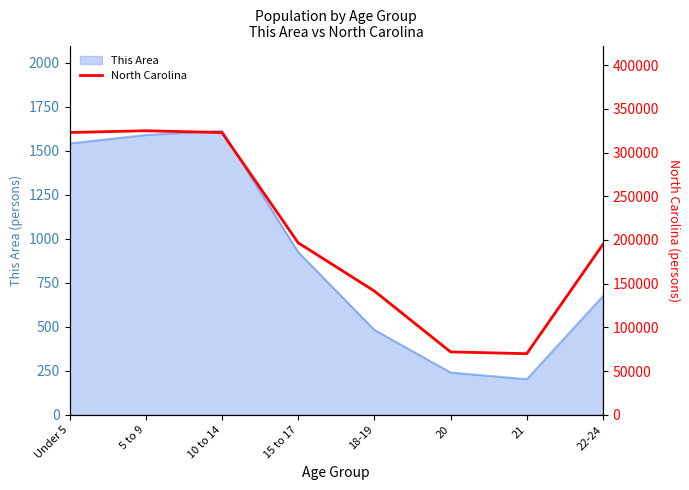

How many interior local valleys (lower than both neighbors) does the data have?

1